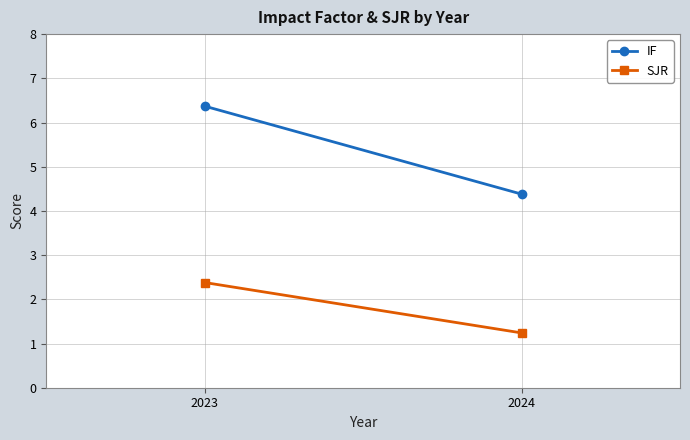

What is the sum of all IF values?

10.8